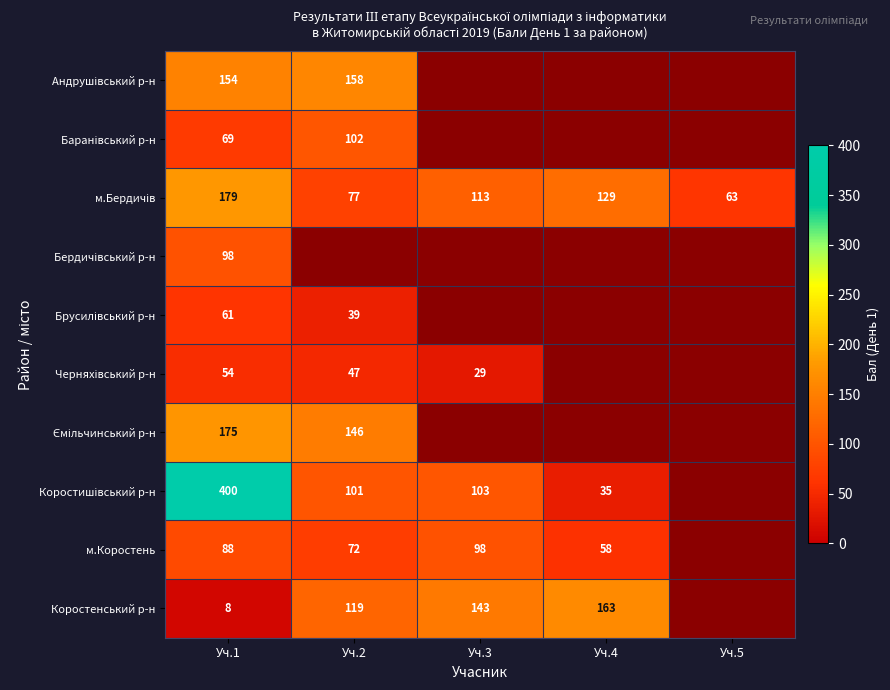

Is it true that Коростенський р-н equals 8 at Уч.1?

True